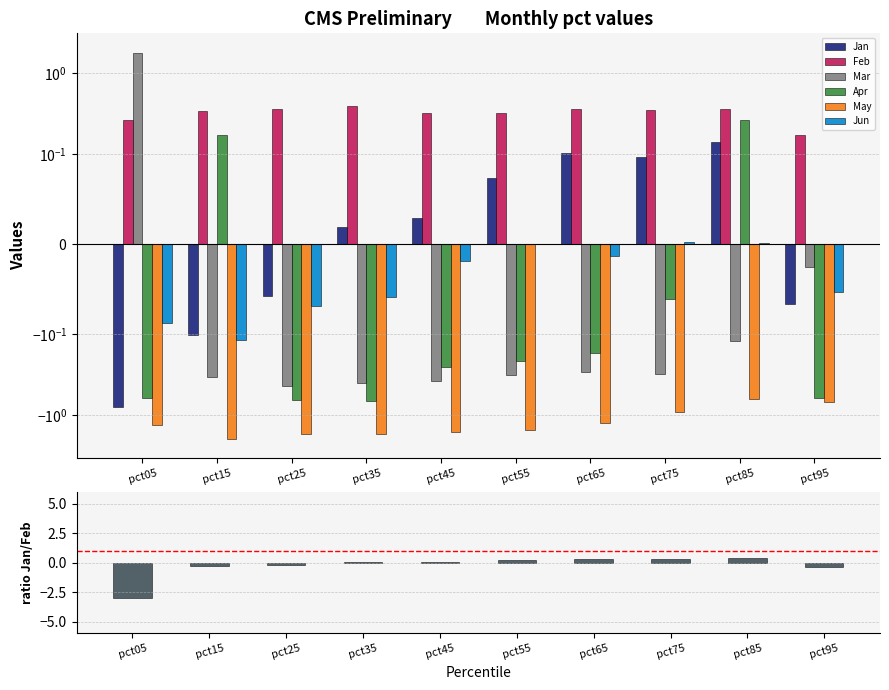

What is the difference between the highest and lowest values at pct45?

2.0